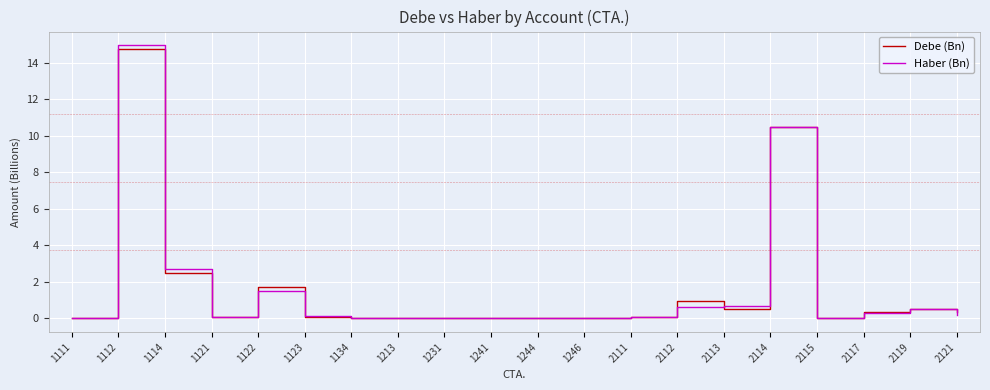

Which series has the largest range (max minus min)?

Haber (Bn)